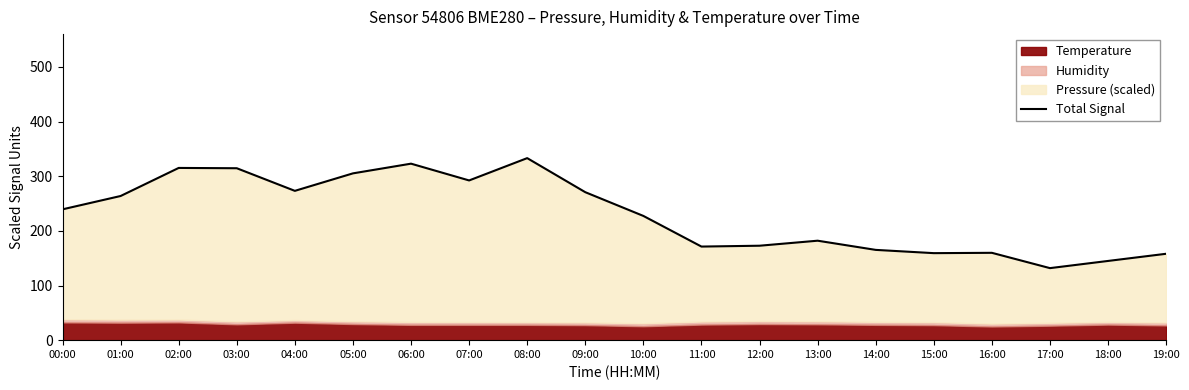

At which category does the data reach its first local peak?

02:00